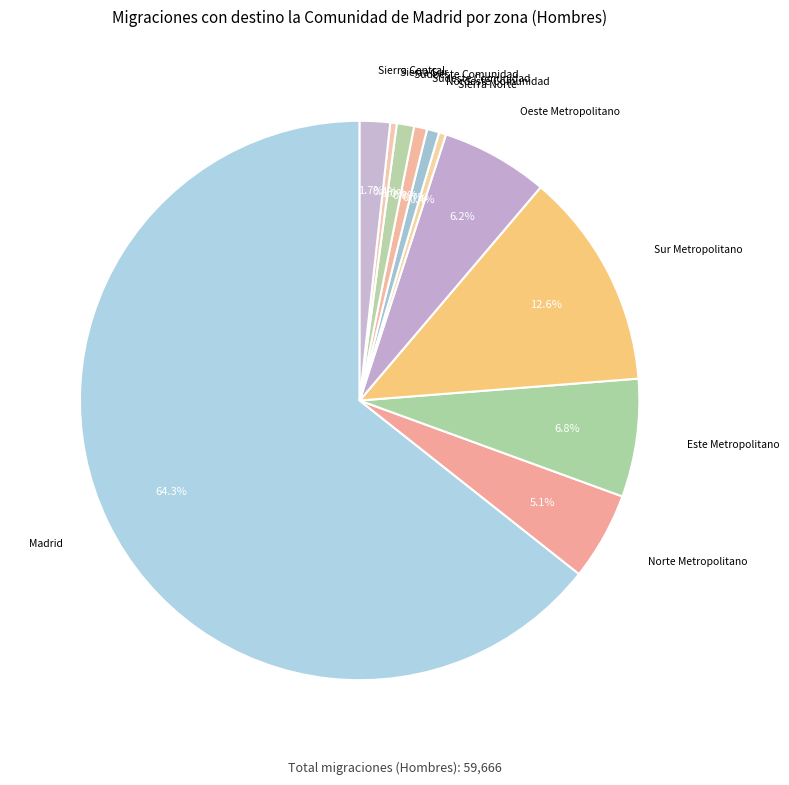

What is the largest slice in the pie chart?

Madrid